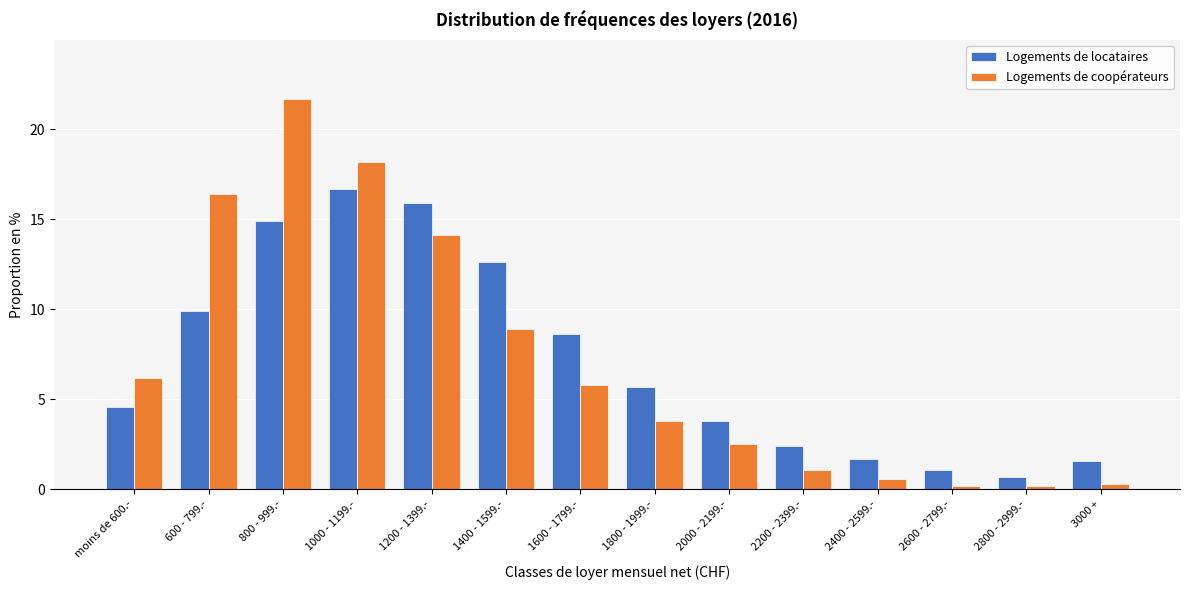

Reading right to left, what are all the values shown in this chart?

Logements de locataires: 3000 +=1.6	2800 - 2999.-=0.7	2600 - 2799.-=1.1	2400 - 2599.-=1.7	2200 - 2399.-=2.4	2000 - 2199.-=3.8	1800 - 1999.-=5.7	1600 - 1799.-=8.6	1400 - 1599.-=12.6	1200 - 1399.-=15.9	1000 - 1199.-=16.7	800 - 999.-=14.9	600 - 799.-=9.9	moins de 600.-=4.6
Logements de coopérateurs: 3000 +=0.3	2800 - 2999.-=0.2	2600 - 2799.-=0.2	2400 - 2599.-=0.6	2200 - 2399.-=1.1	2000 - 2199.-=2.5	1800 - 1999.-=3.8	1600 - 1799.-=5.8	1400 - 1599.-=8.9	1200 - 1399.-=14.1	1000 - 1199.-=18.2	800 - 999.-=21.7	600 - 799.-=16.4	moins de 600.-=6.2